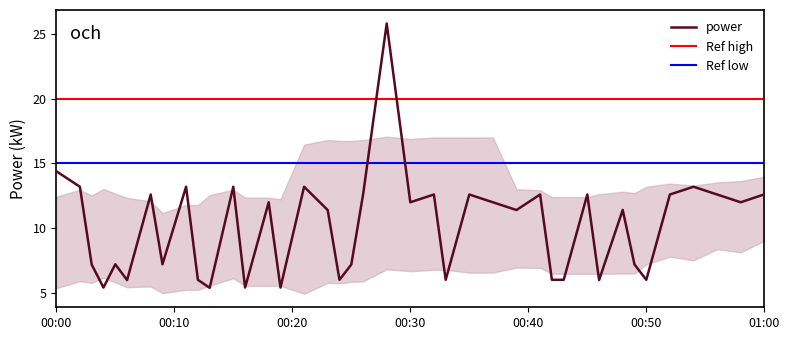

At which category does the chart reach its minimum across all series?

2024-02-13T00:13:00